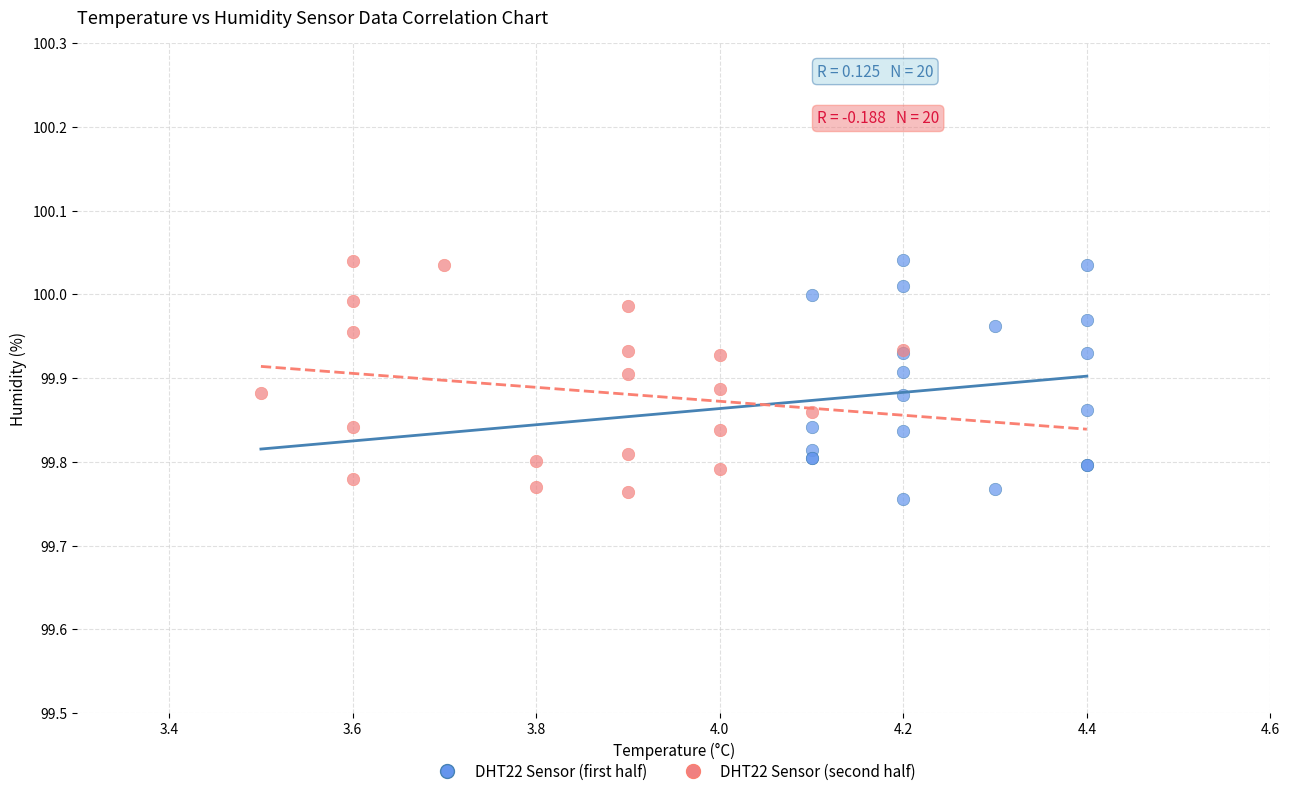

What are all the series names shown in the legend?

DHT22 Sensor (first half), DHT22 Sensor (second half)